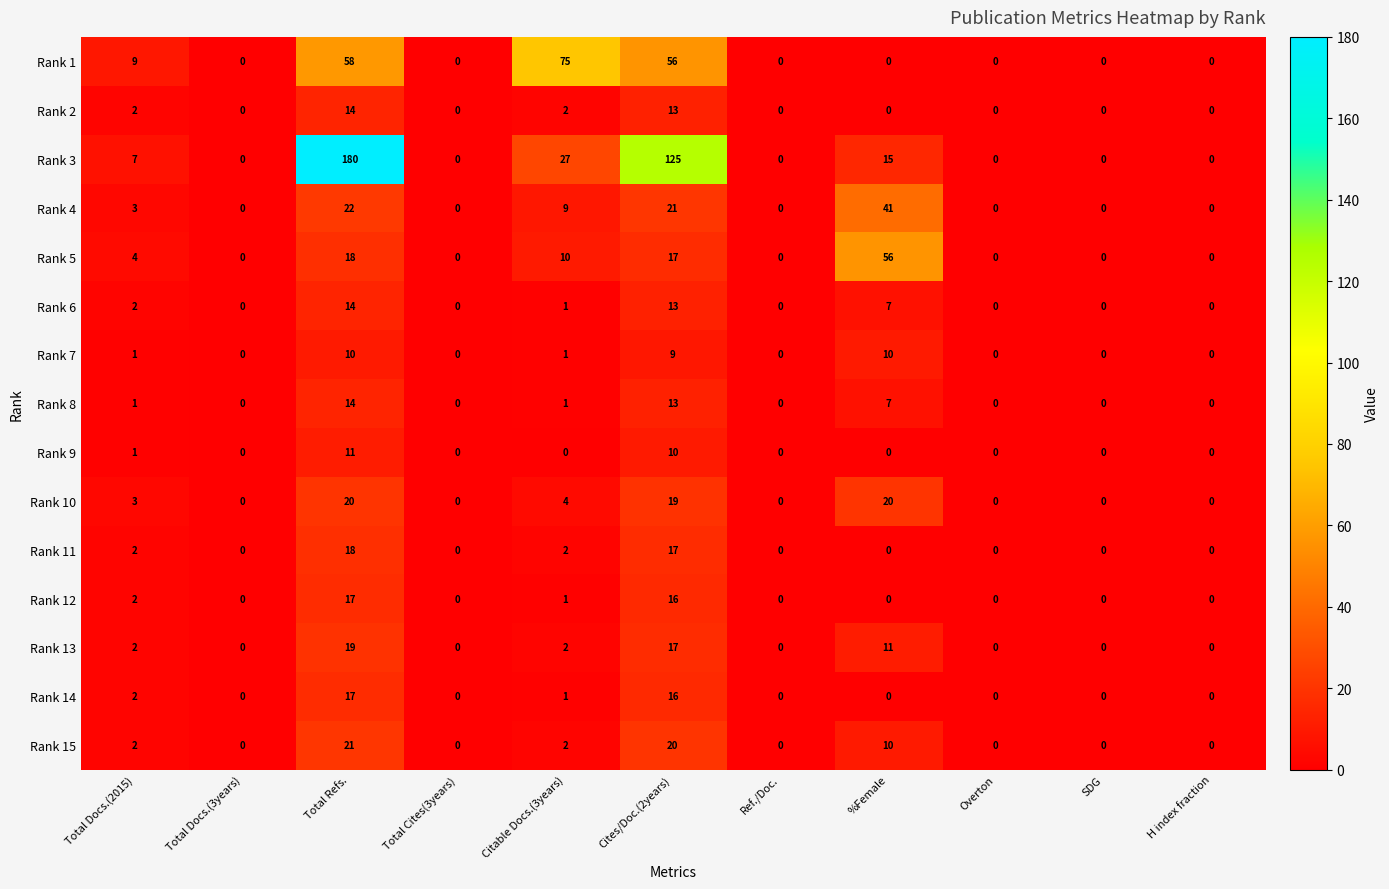

What is the maximum value shown in the chart?

180